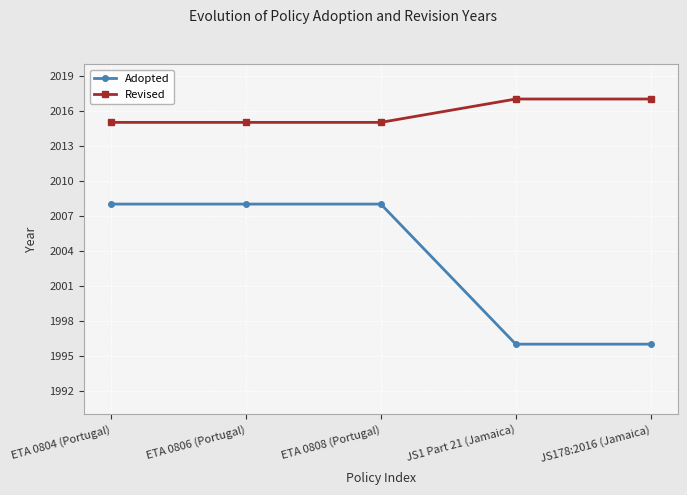

Is it true that Revised equals 2015 at ETA 0806 (Portugal)?

True